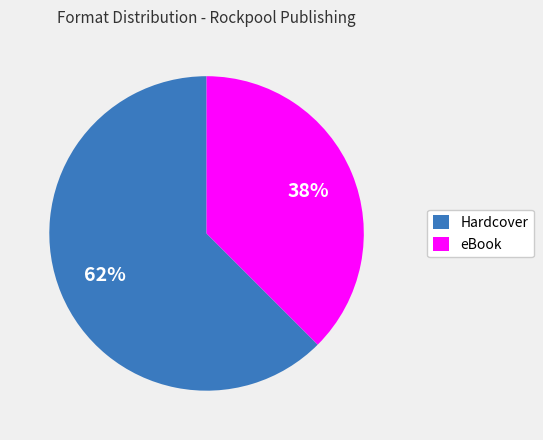

To the nearest percent, what is the combined percentage of eBook and Hardcover?

100%